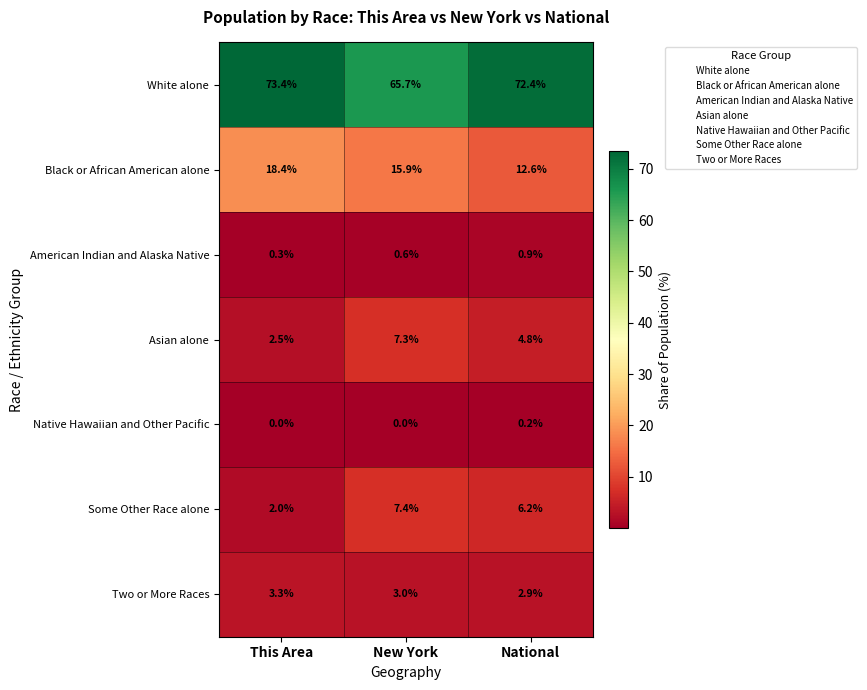

Between This Area and National, which series saw the biggest shift?

Black or African American alone